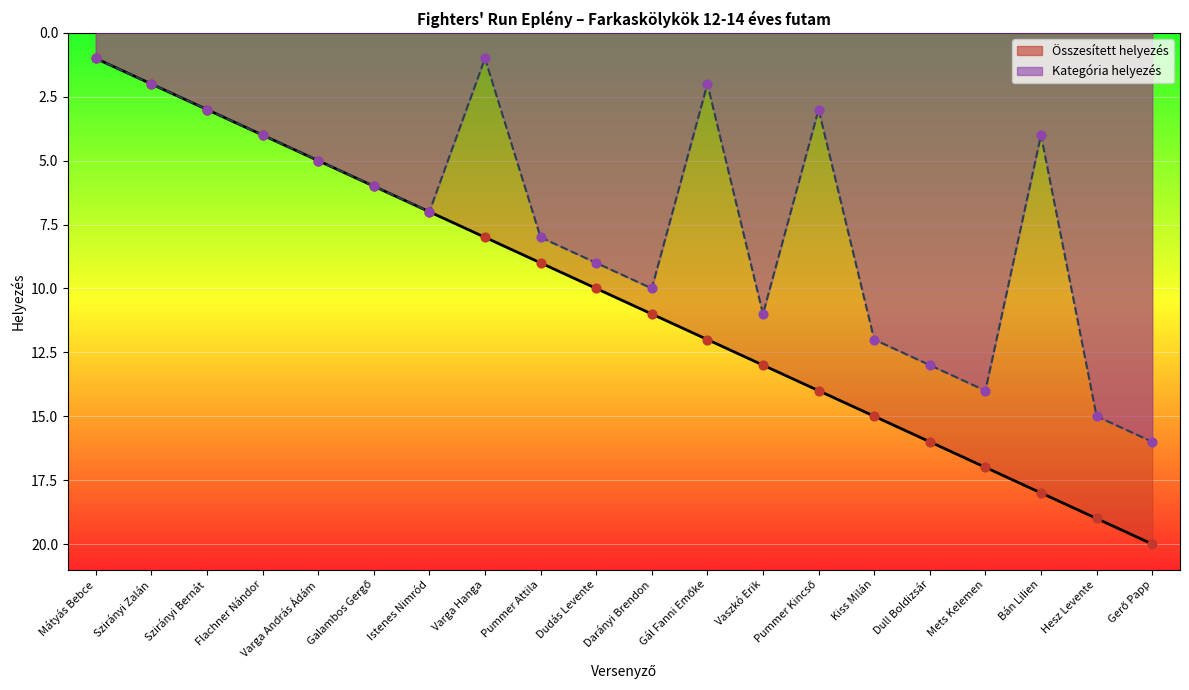

What are all the series names shown in the legend?

Összesített helyezés, Kategória helyezés